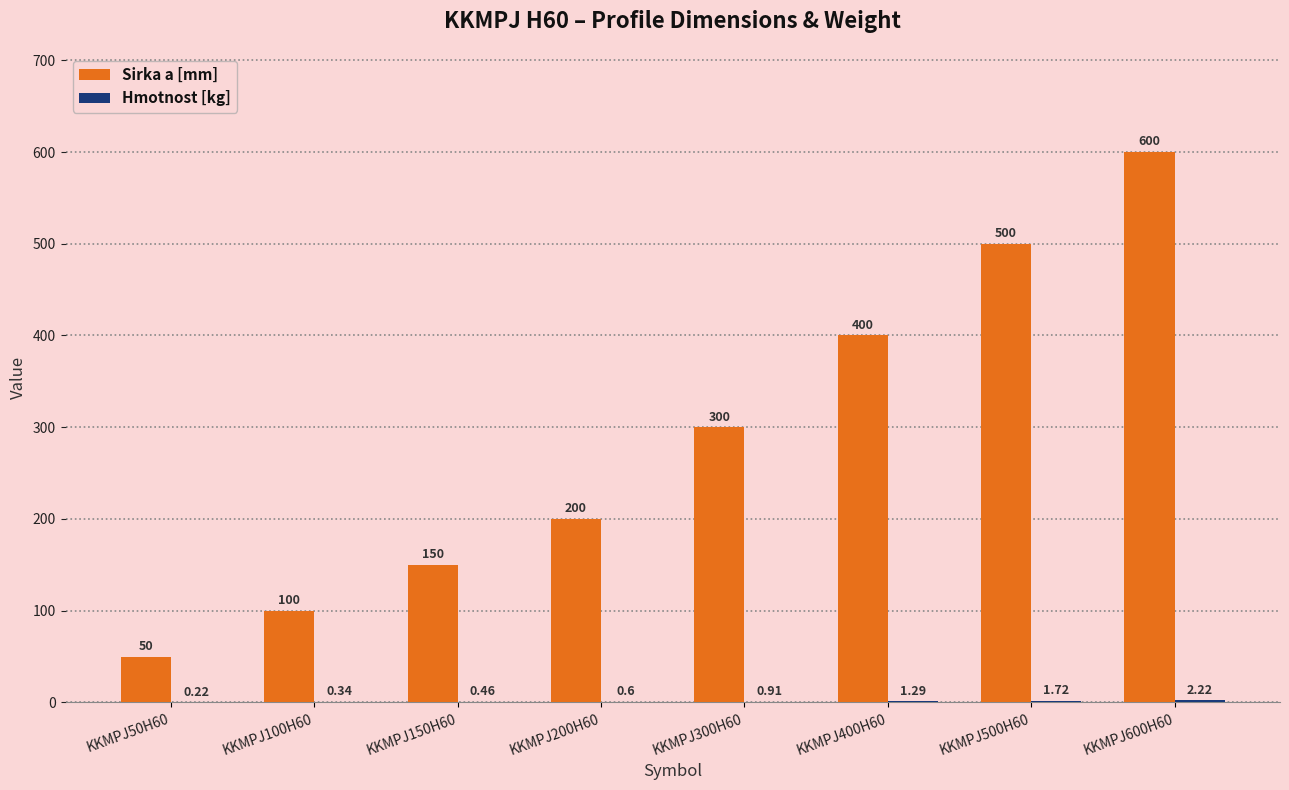

What is the sum of all Sirka a [mm] values?

2300.0